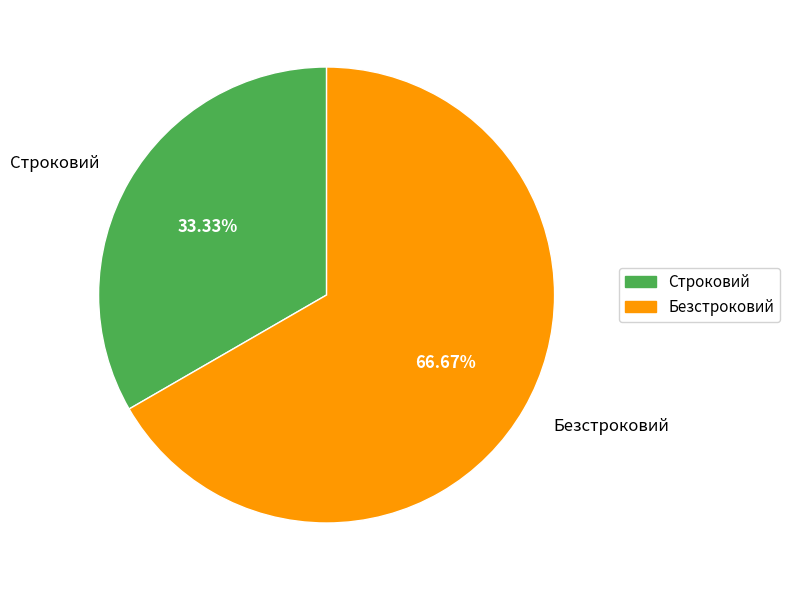

To the nearest percent, what percentage of the pie is Строковий?

33%